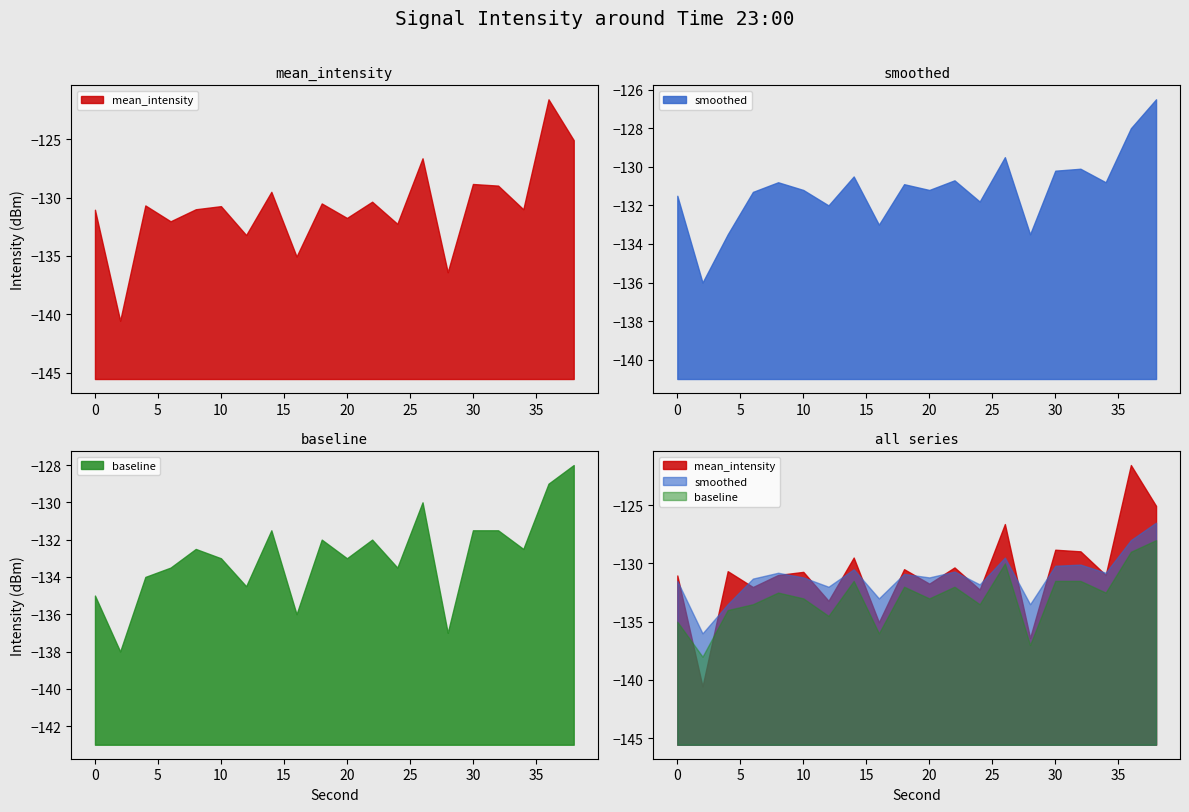

Reading left to right, extract all data points from this chart.

mean_intensity: 0=-131.0	2=-140.6	4=-130.7	6=-132.0	8=-131.0	10=-130.7	12=-133.2	14=-129.5	16=-135.0	18=-130.5	20=-131.7	22=-130.3	24=-132.2	26=-126.6	28=-136.4	30=-128.8	32=-129.0	34=-131.0	36=-121.6	38=-125.1
smoothed: 0=-131.5	2=-136.0	4=-133.5	6=-131.3	8=-130.8	10=-131.2	12=-132.0	14=-130.5	16=-133.0	18=-130.9	20=-131.2	22=-130.7	24=-131.8	26=-129.5	28=-133.5	30=-130.2	32=-130.1	34=-130.8	36=-128.0	38=-126.5
baseline: 0=-135.0	2=-138.0	4=-134.0	6=-133.5	8=-132.5	10=-133.0	12=-134.5	14=-131.5	16=-136.0	18=-132.0	20=-133.0	22=-132.0	24=-133.5	26=-130.0	28=-137.0	30=-131.5	32=-131.5	34=-132.5	36=-129.0	38=-128.0